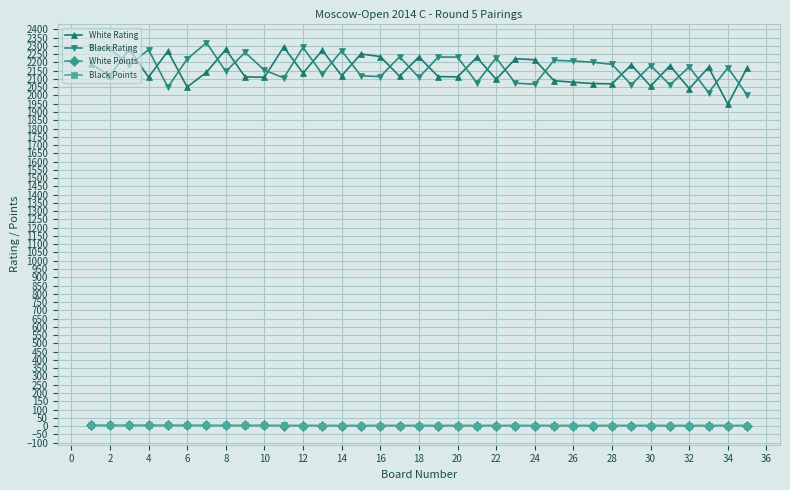

What is the average value of the Black Rating series?

2169.8